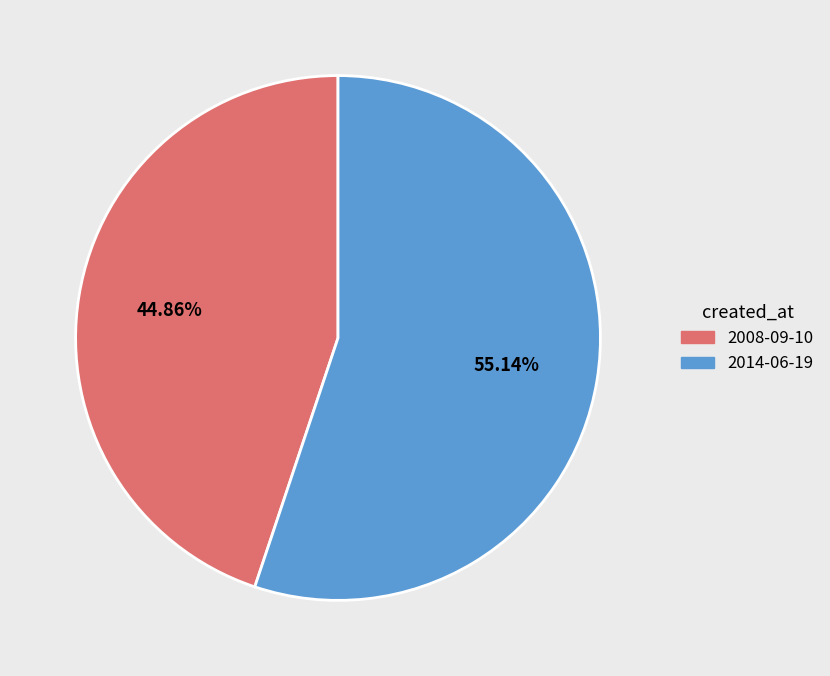

True or false: 2008-09-10 accounts for 57% of the total.

False